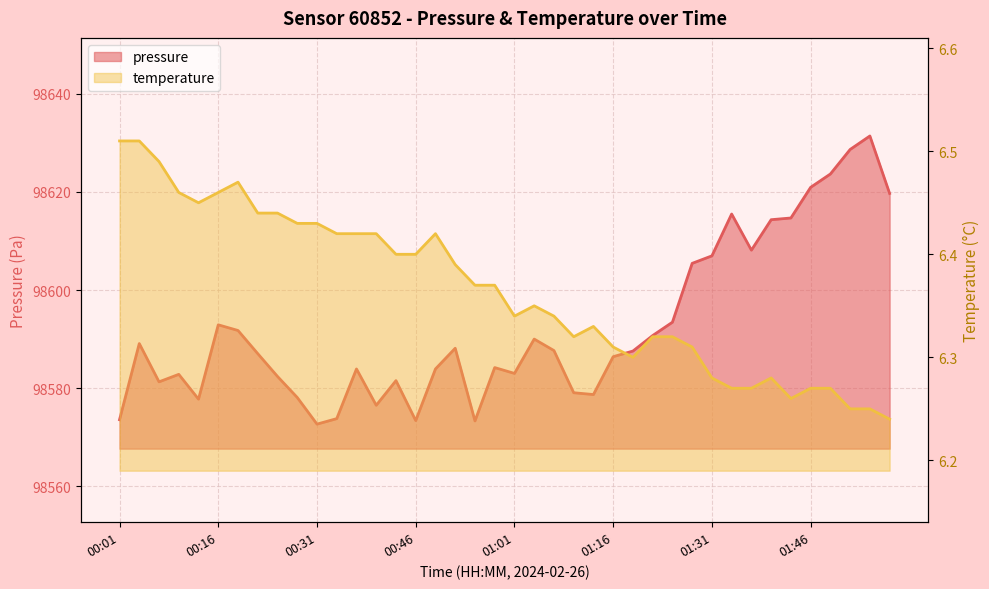

What is the difference between the highest and lowest values at 00:01?

98567.1